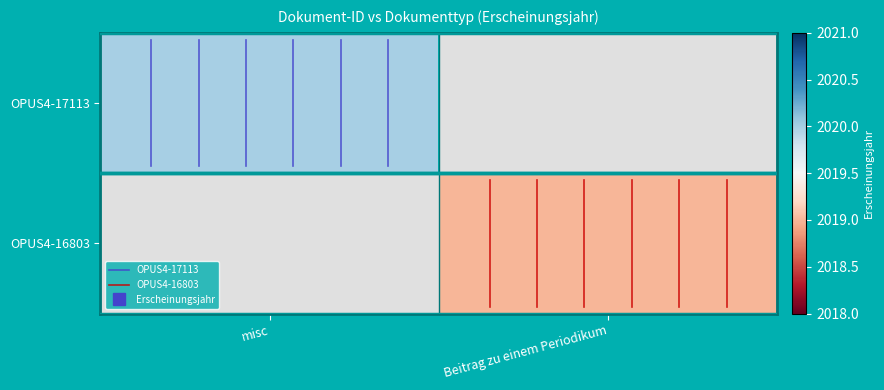

List the labels in order of OPUS4-16803 value, largest first.

Beitrag zu einem Periodikum, misc